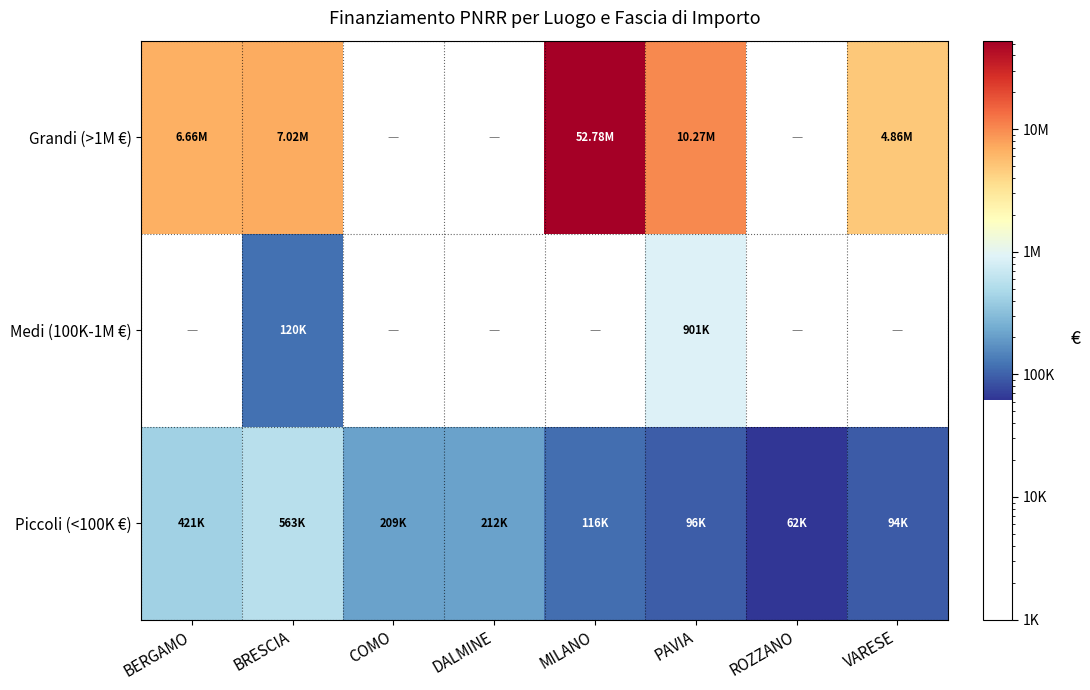

Rank the series by their maximum value, from lowest to highest.

Piccoli (<100K €), Medi (100K-1M €), Grandi (>1M €)